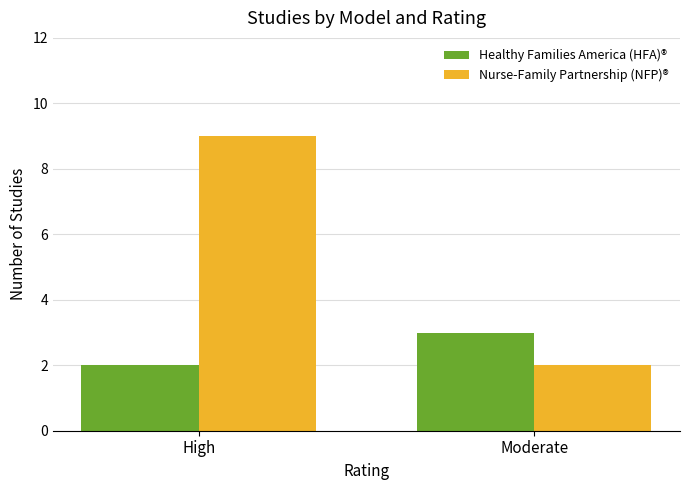

At how many categories does at least one series exceed 8?

1